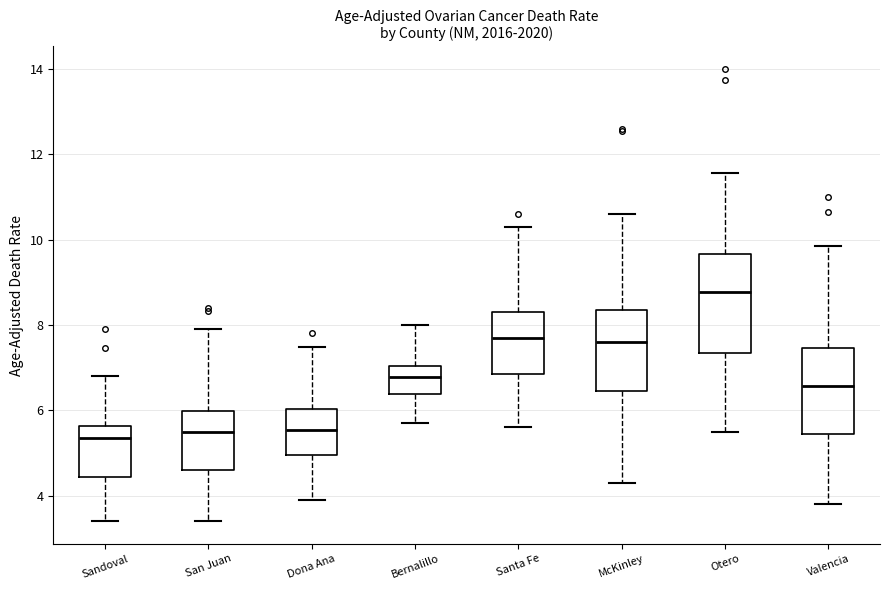

Reading left to right, transcribe this box plot: for each box, give where its median line is, the range the box spans, and where its two whiskers end, as read against the y-axis. The values are not printed on the chart, so give them approximately, as read against the axis.

Sandoval: median 5.4, box 4.4 to 5.6, whiskers 3.4 to 6.8
San Juan: median 5.4, box 4.6 to 6.0, whiskers 3.4 to 7.8
Dona Ana: median 5.6, box 5.0 to 6.0, whiskers 4.0 to 7.4
Bernalillo: median 6.8, box 6.4 to 7.0, whiskers 5.8 to 8.0
Santa Fe: median 7.8, box 6.8 to 8.2, whiskers 5.6 to 10.2
McKinley: median 7.6, box 6.4 to 8.4, whiskers 4.4 to 10.6
Otero: median 8.8, box 7.4 to 9.6, whiskers 5.6 to 11.6
Valencia: median 6.6, box 5.4 to 7.4, whiskers 3.8 to 9.8